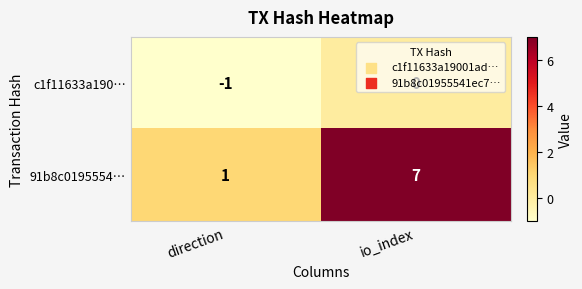

Which series has the largest range (max minus min)?

91b8c0195554…